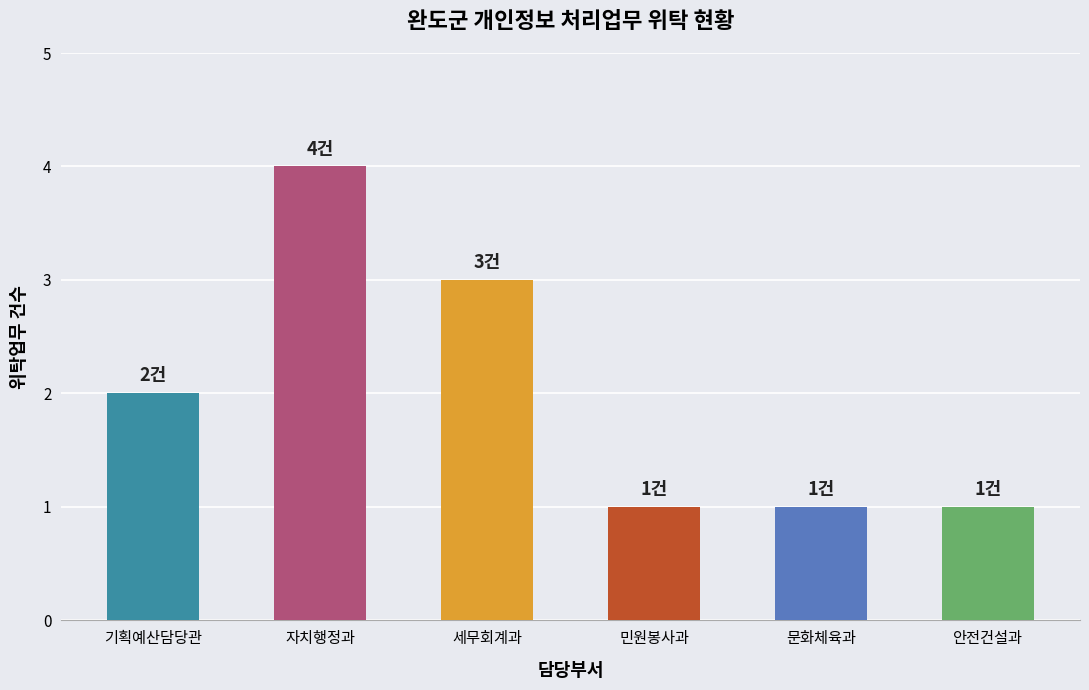

Approximately how many times larger is the value at 세무회계과 compared to 자치행정과?

0.8